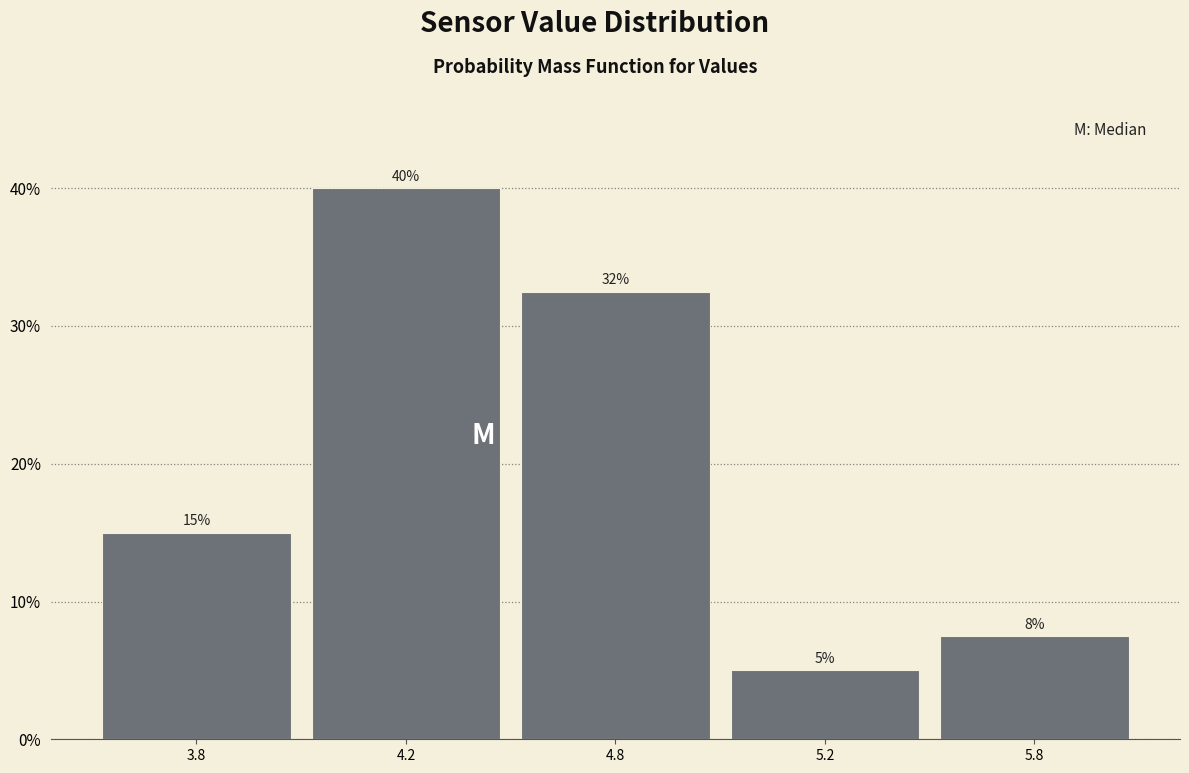

The value at 5.2 is 5.0. True or false?

True